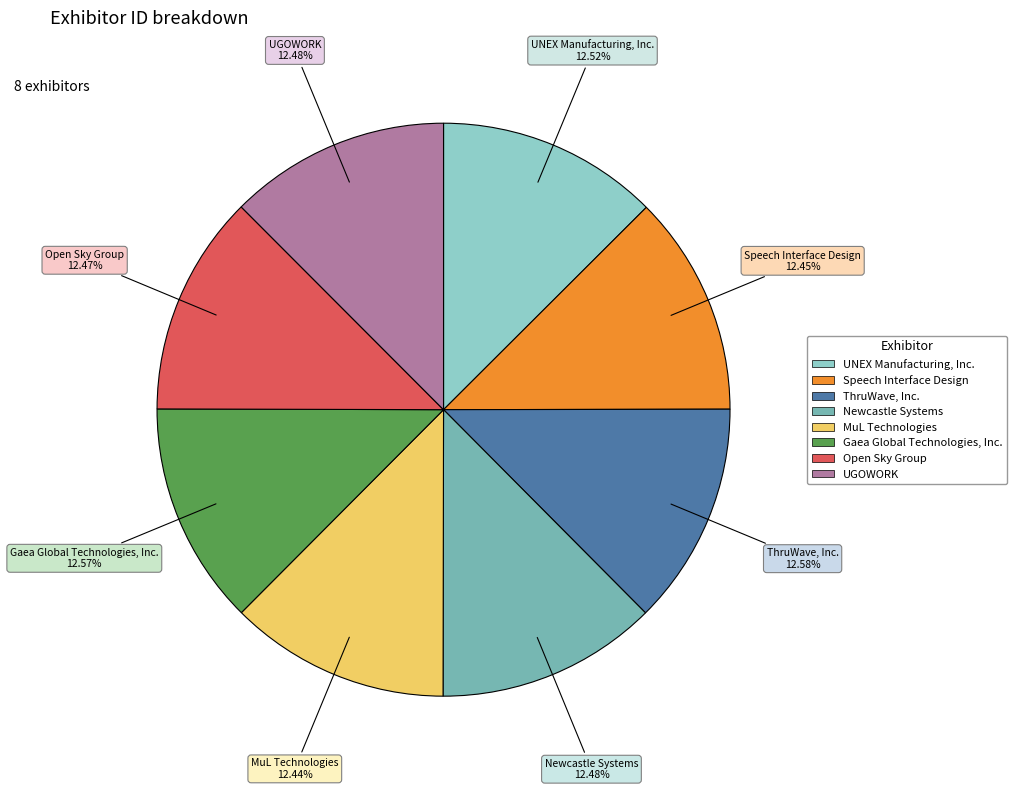

Is there any slice that represents more than half of the pie?

No